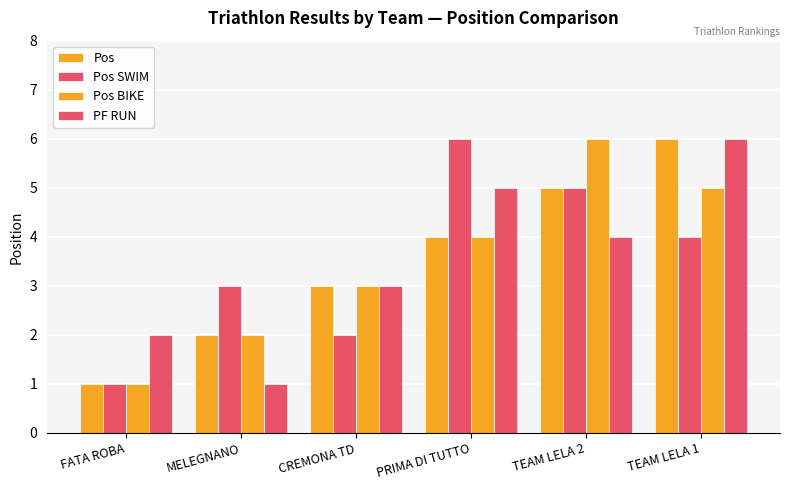

How many values in the Pos BIKE series are below 4?

3